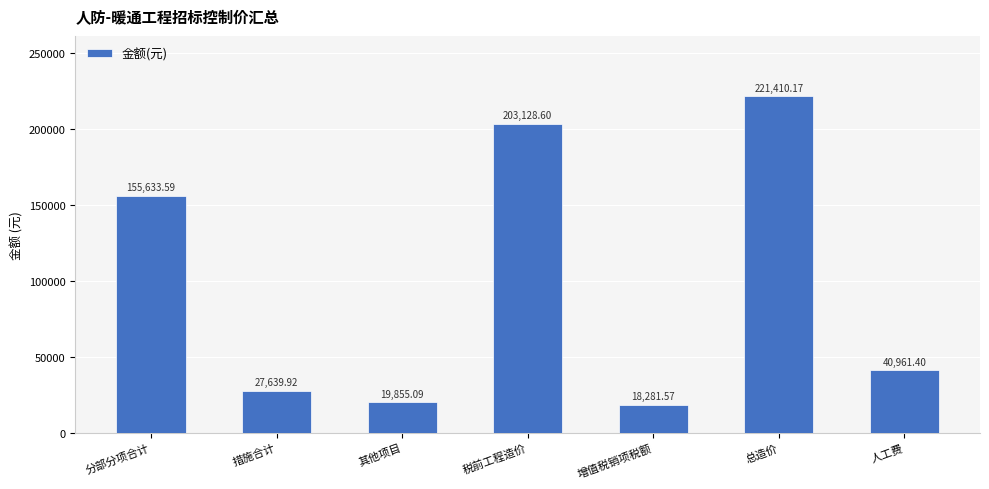

Reading left to right, list all the values displayed in this chart.

155633.6	27639.9	19855.1	203128.6	18281.6	221410.2	40961.4